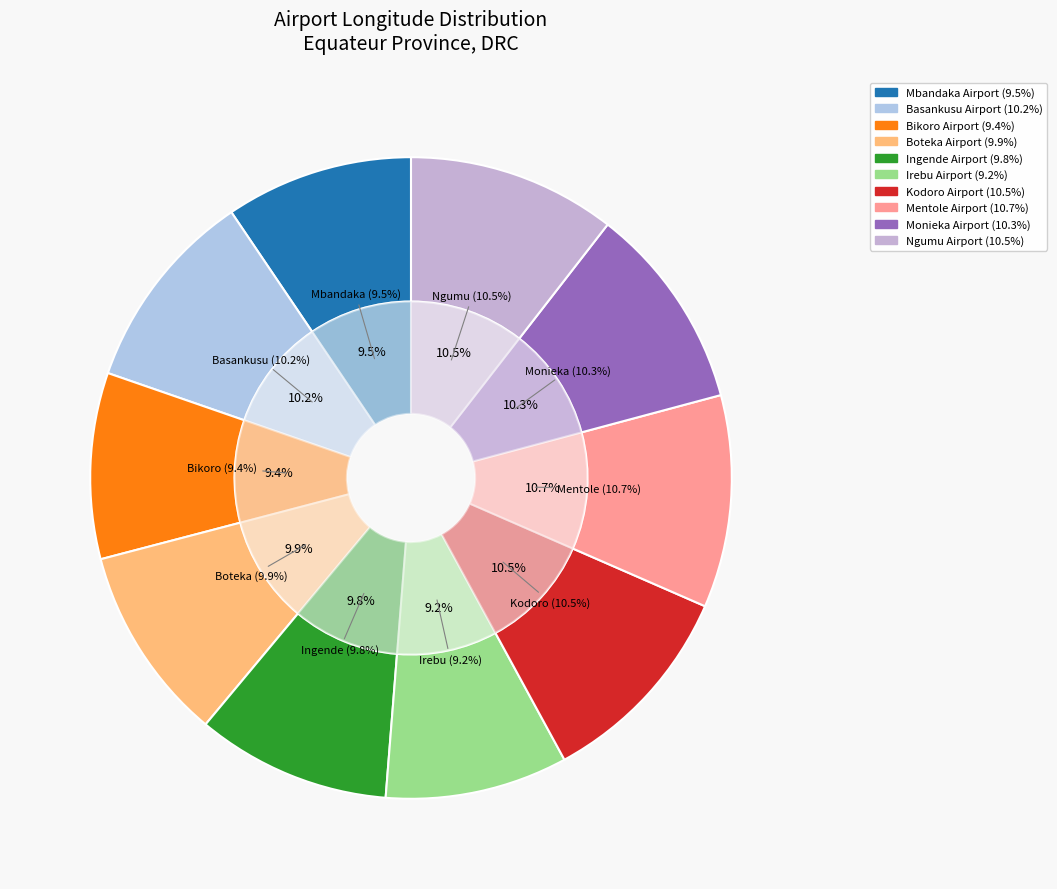

To the nearest percent, what is the difference between the largest and smallest slice percentages?

2%